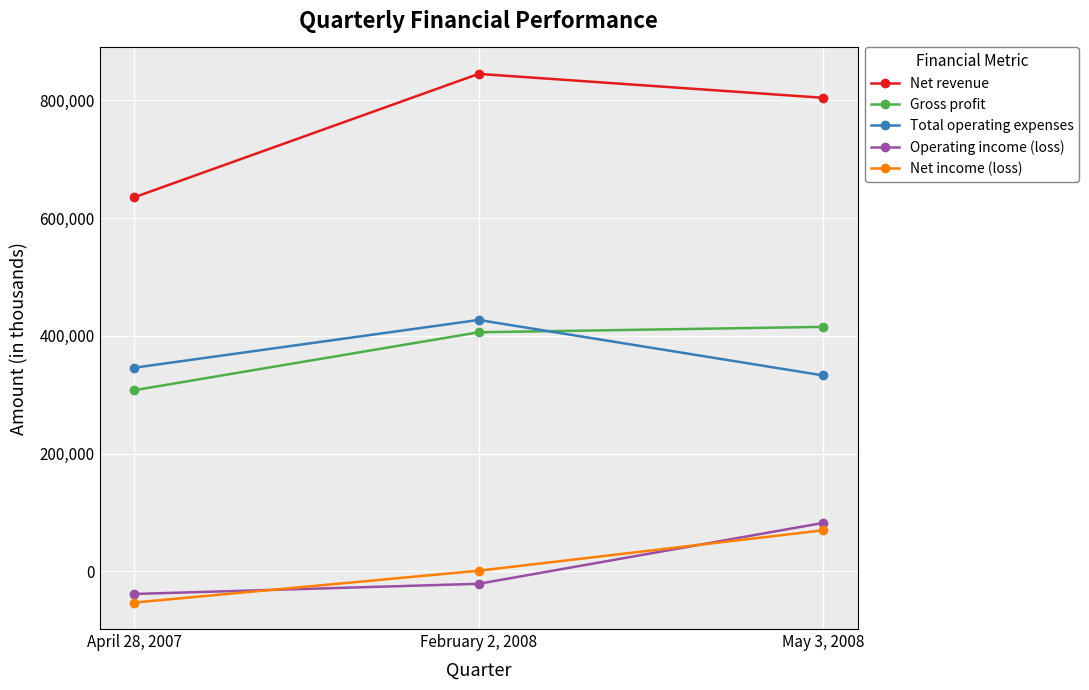

What is the difference between the maximum and minimum values in the Net income (loss) series?

122767